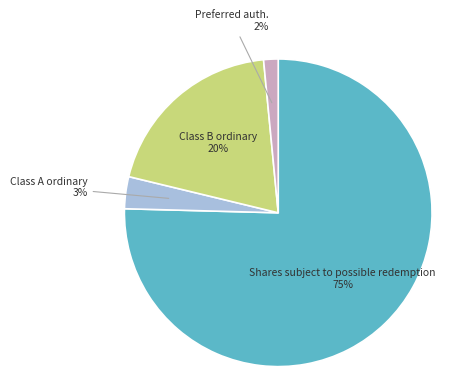

Is there a majority slice in this chart?

Yes